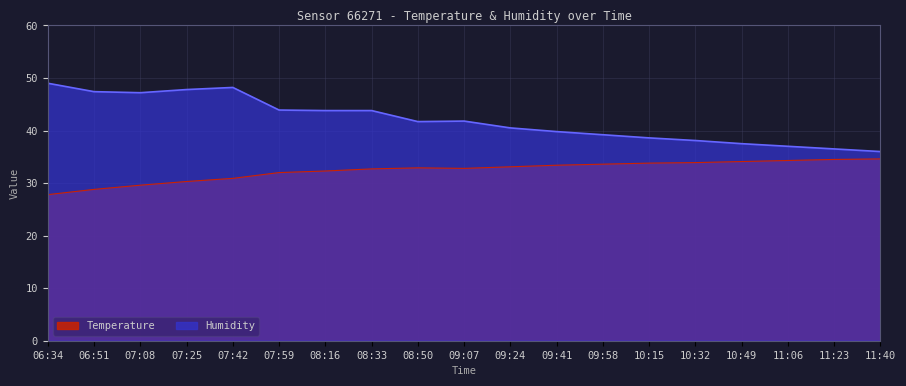

Rank the series at 11:40 from lowest to highest value.

Temperature, Humidity